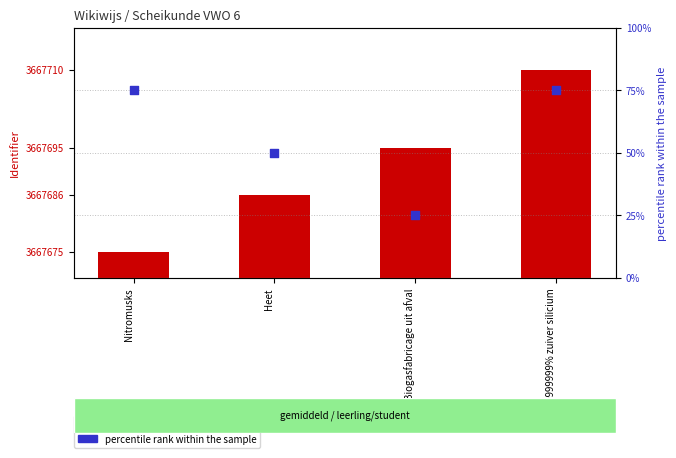

At which category is the sum across all series the highest?

99,999999999% zuiver silicium